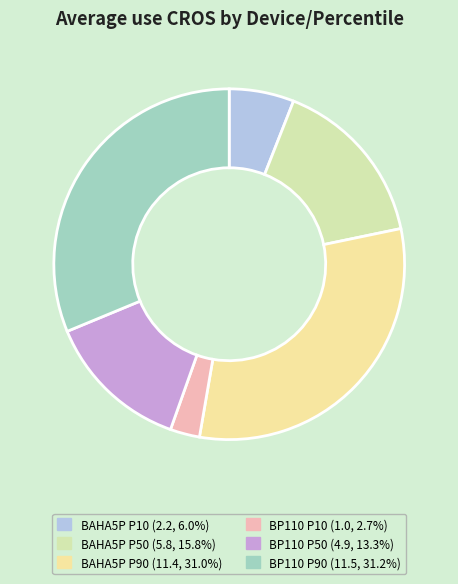

How many segments does this pie chart have?

6